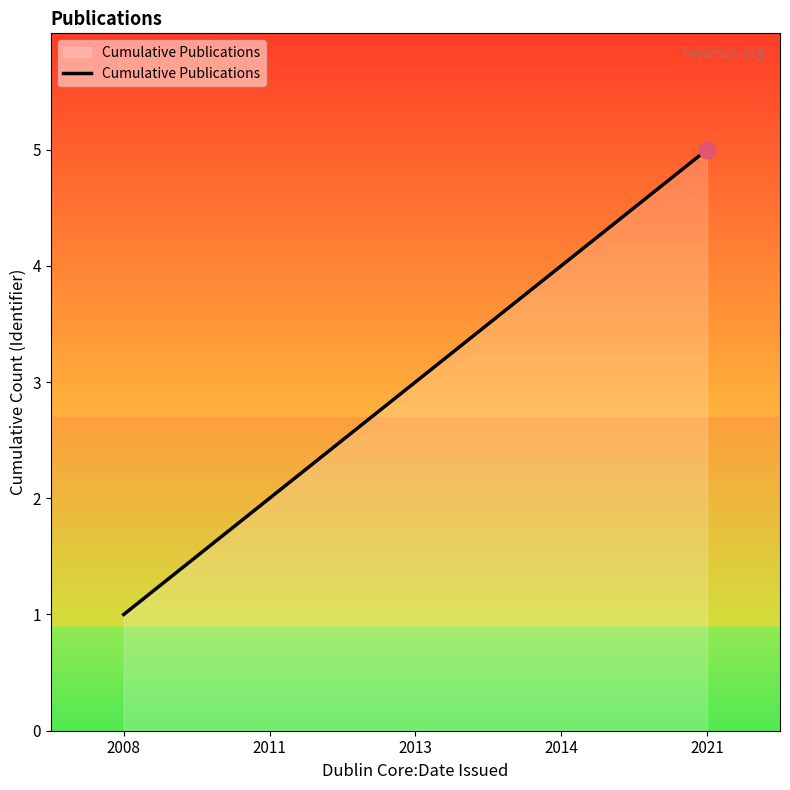

List the labels in order of value, smallest first.

2008, 2011, 2013, 2014, 2021